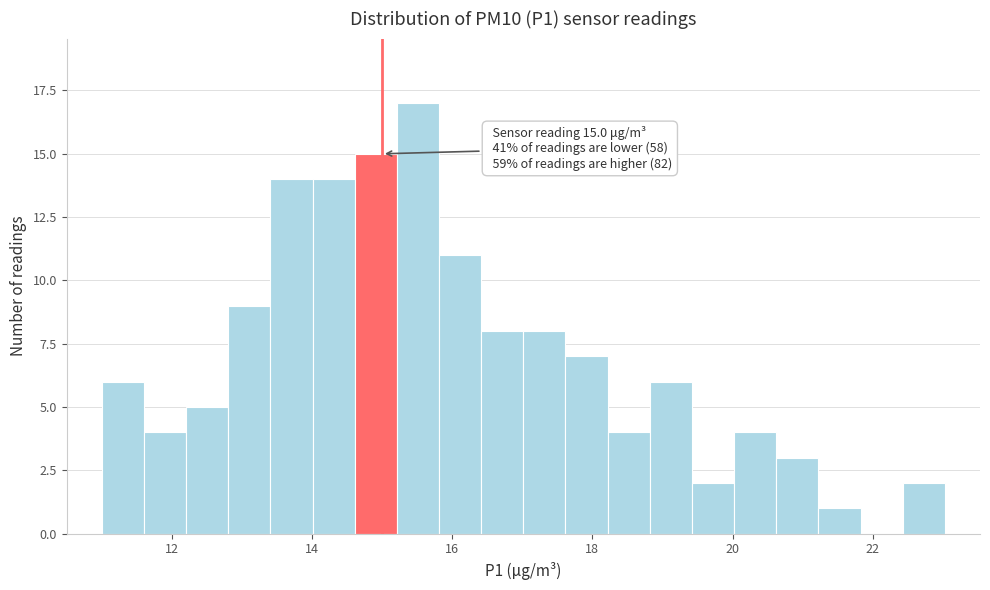

Read against the x-axis, roughly where is the centre of the tallest bar?

15.6